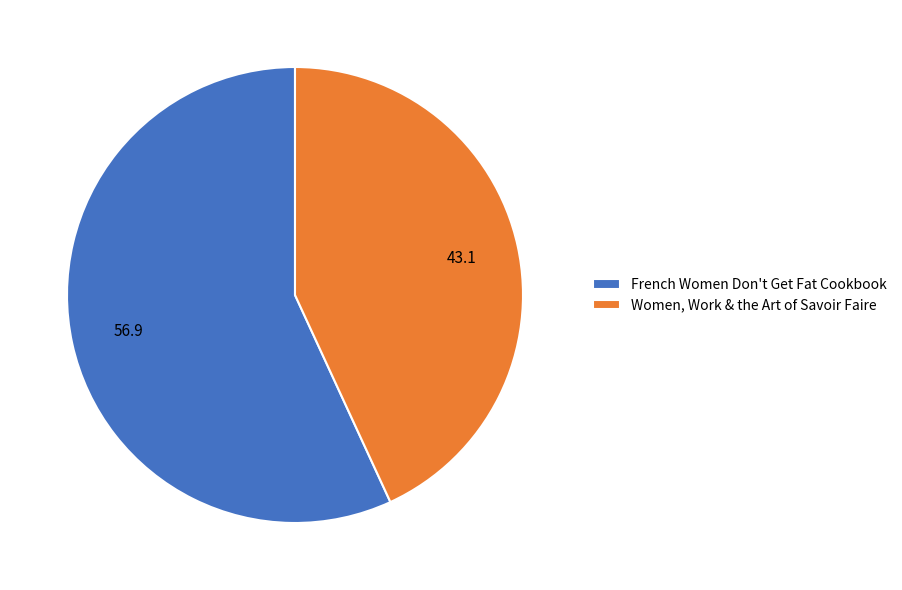

Rank the categories by value from highest to lowest.

French Women Don't Get Fat Cookbook, Women, Work & the Art of Savoir Faire